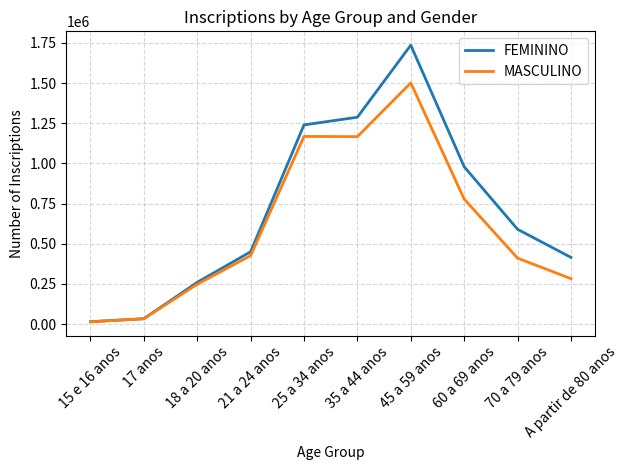

Rank the series at 60 a 69 anos from highest to lowest value.

FEMININO, MASCULINO